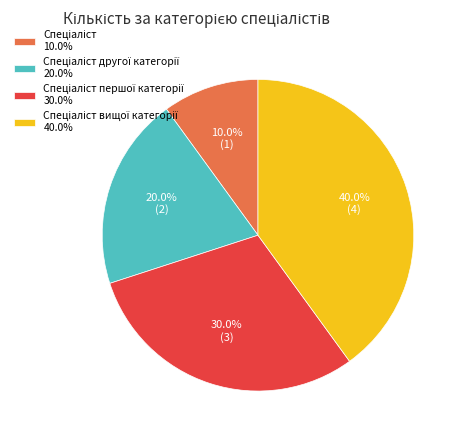

Is there any slice that represents more than half of the pie?

No